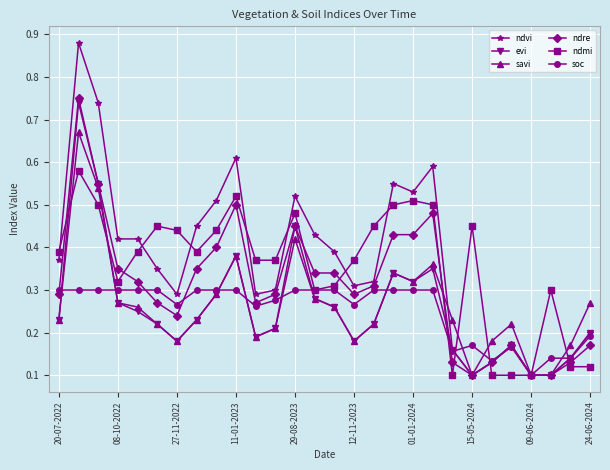

Count the ndmi values in the range 0 to 1.

28